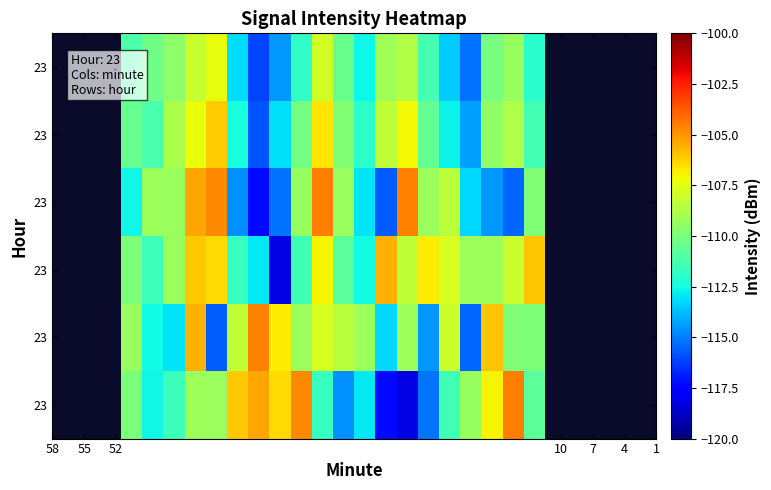

How many data points does each series have?

20